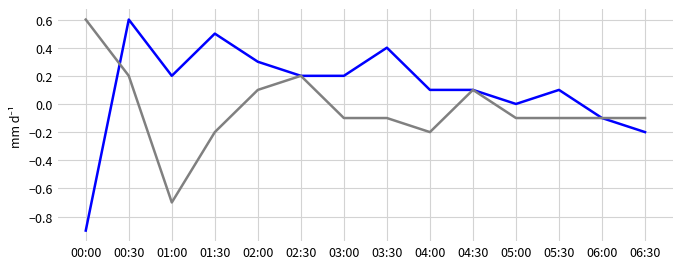

What is the difference between the highest and lowest values at 00:00?

1.5